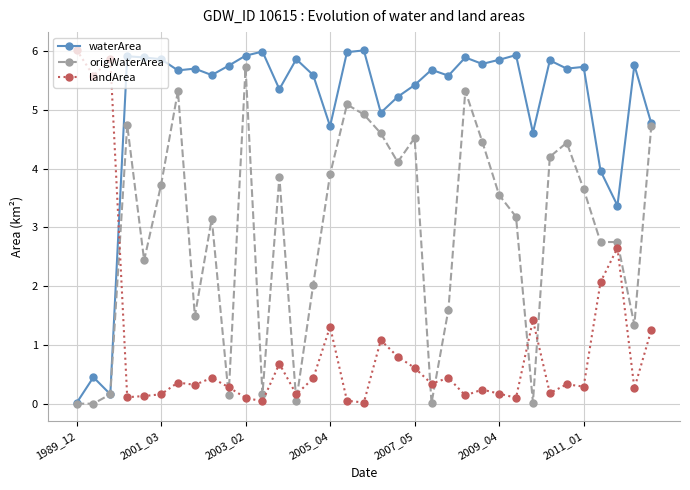

Rank the series by their average value, from lowest to highest.

landArea, origWaterArea, waterArea